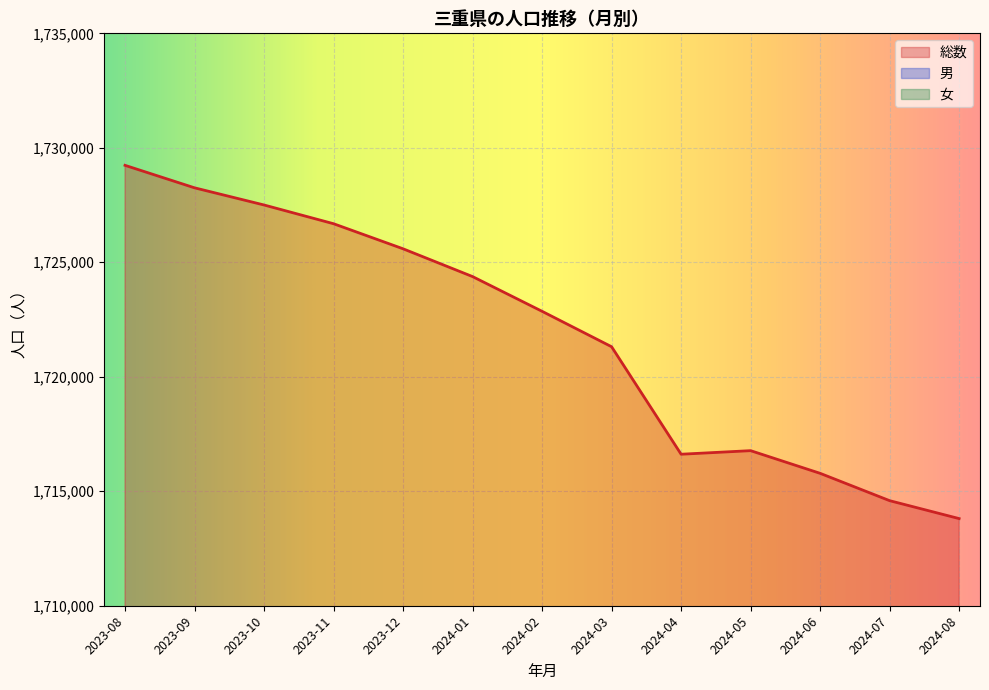

Reading right to left, list all the values displayed in this chart.

総数: 1713806	1714589	1715783	1716773	1716617	1721312	1722859	1724376	1725590	1726685	1727503	1728253	1729235
男: 837760	838148	838756	839138	838823	841234	841917	842693	843354	843853	844272	844643	845099
女: 876046	876441	877027	877635	877794	880078	880942	881683	882236	882832	883231	883610	884136